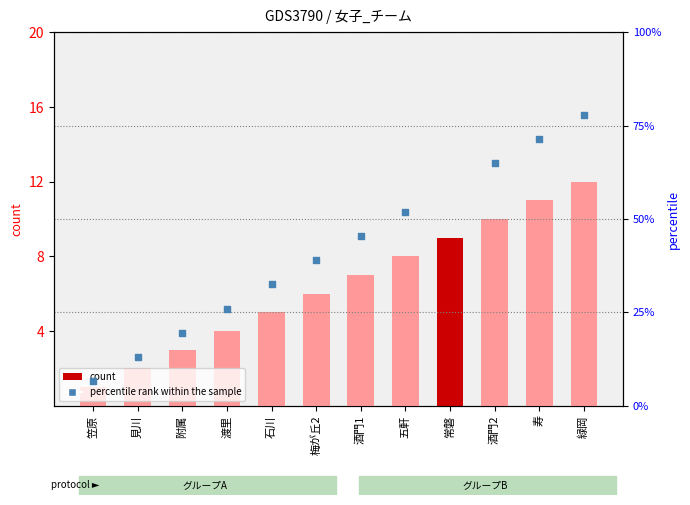

Which has a higher value, 常磐 or 渡里?

常磐